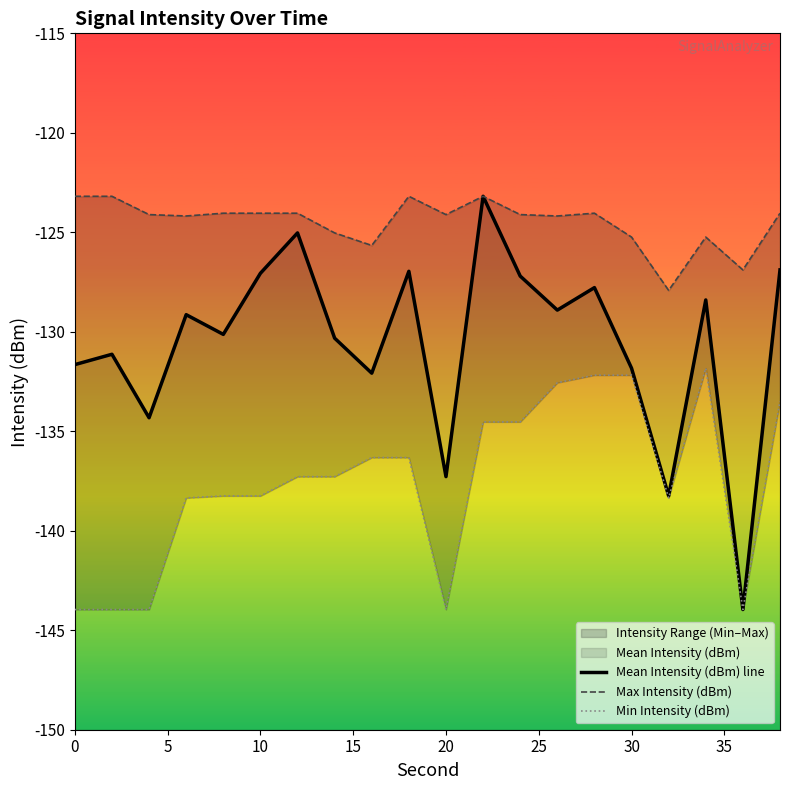

Is the value of Mean Intensity (dBm) line at 12 greater than the value of Max Intensity (dBm) at 25?

No